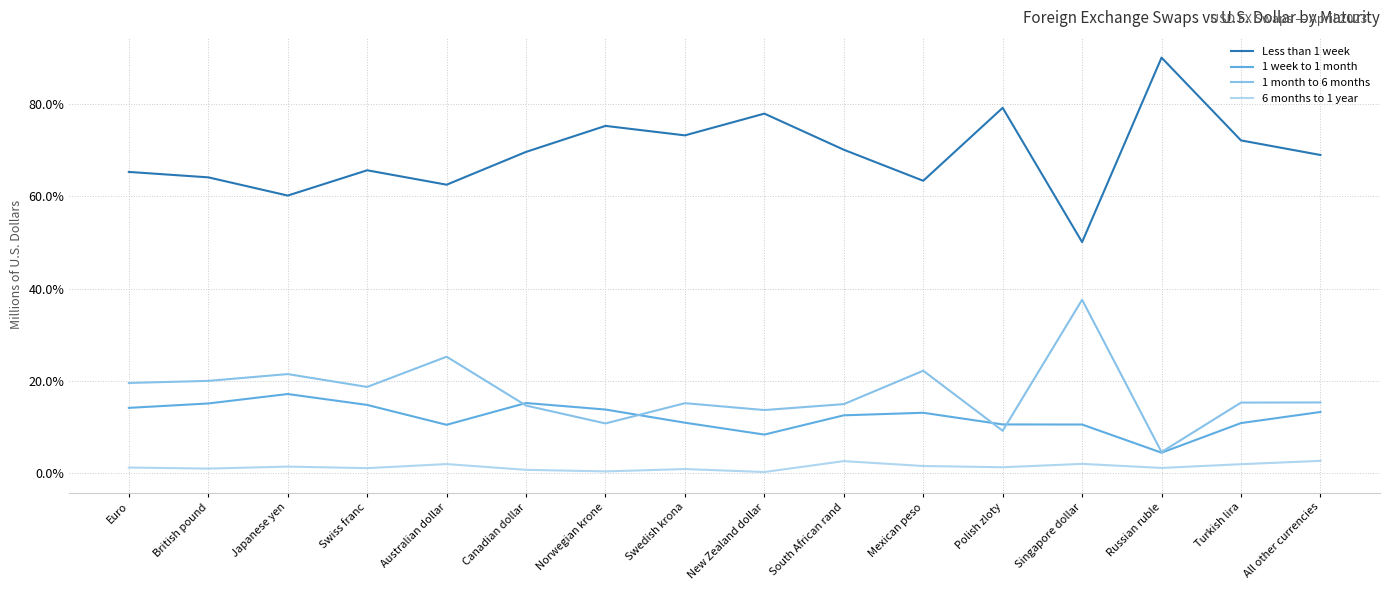

What are all the series names shown in the legend?

Less than 1 week, 1 week to 1 month, 1 month to 6 months, 6 months to 1 year